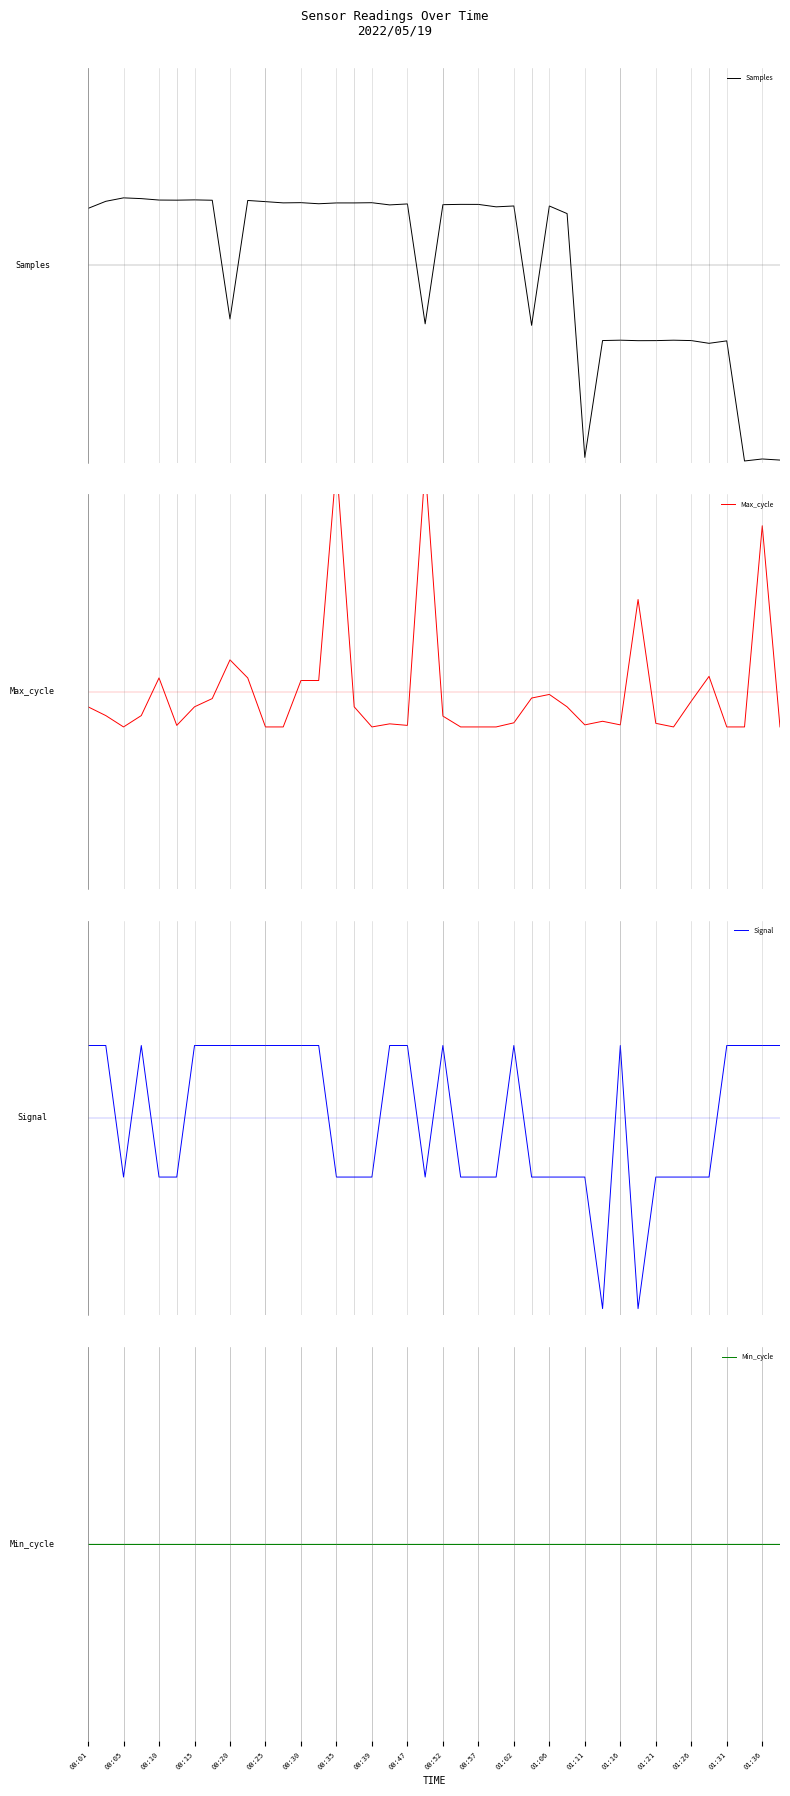

How many lines are shown in the chart?

4